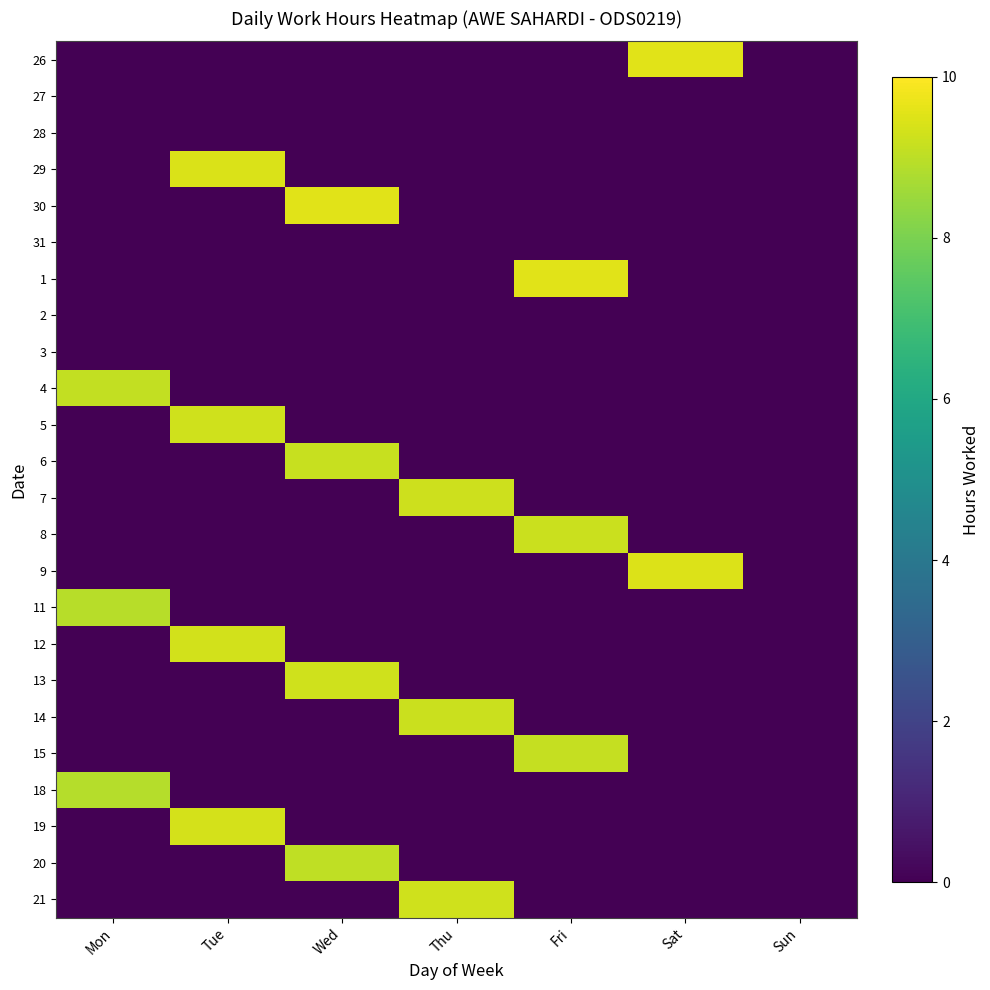

What is the total value across all series at Wed?

37.0